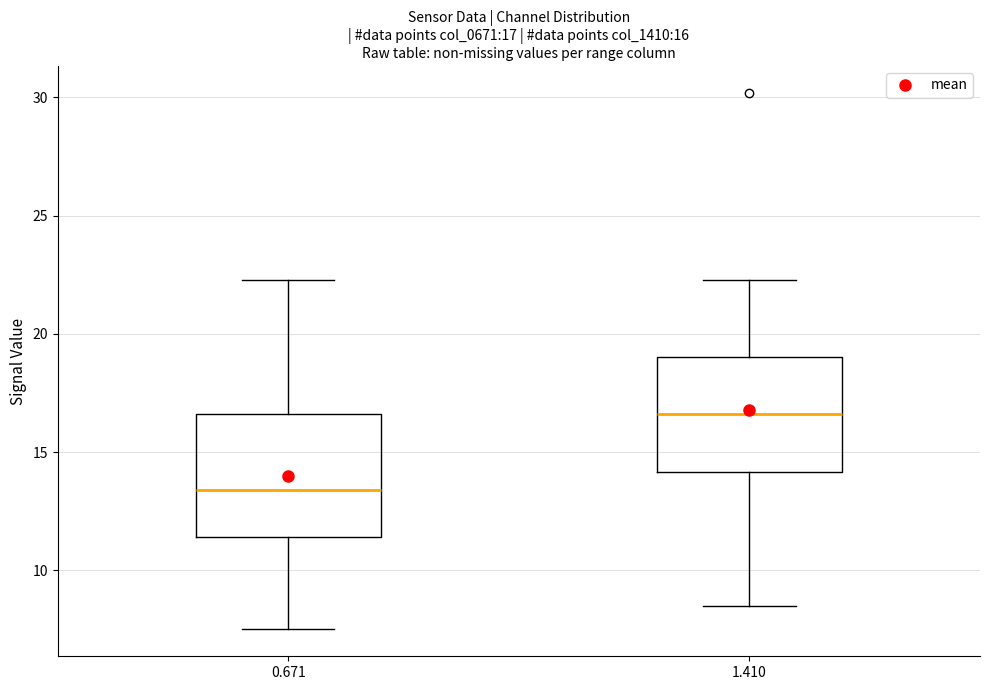

Which box has the highest median line?

1.410